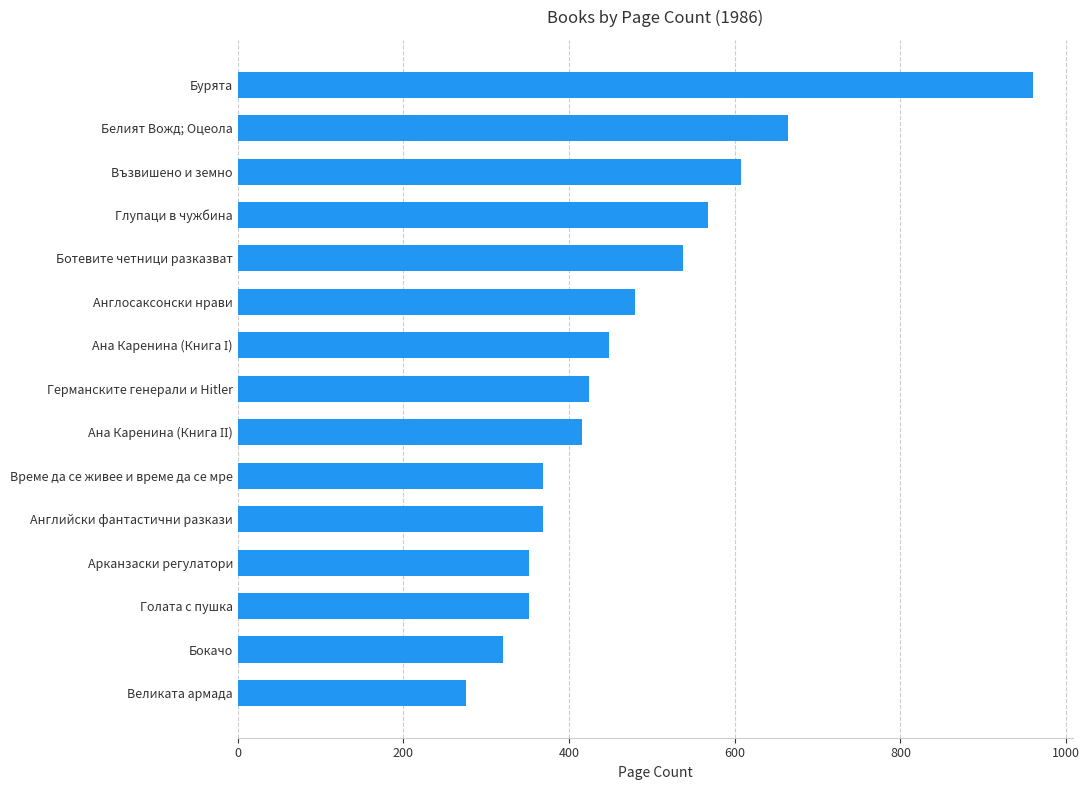

True or false: the data shows 191 at Ботевите четници разказват.

False